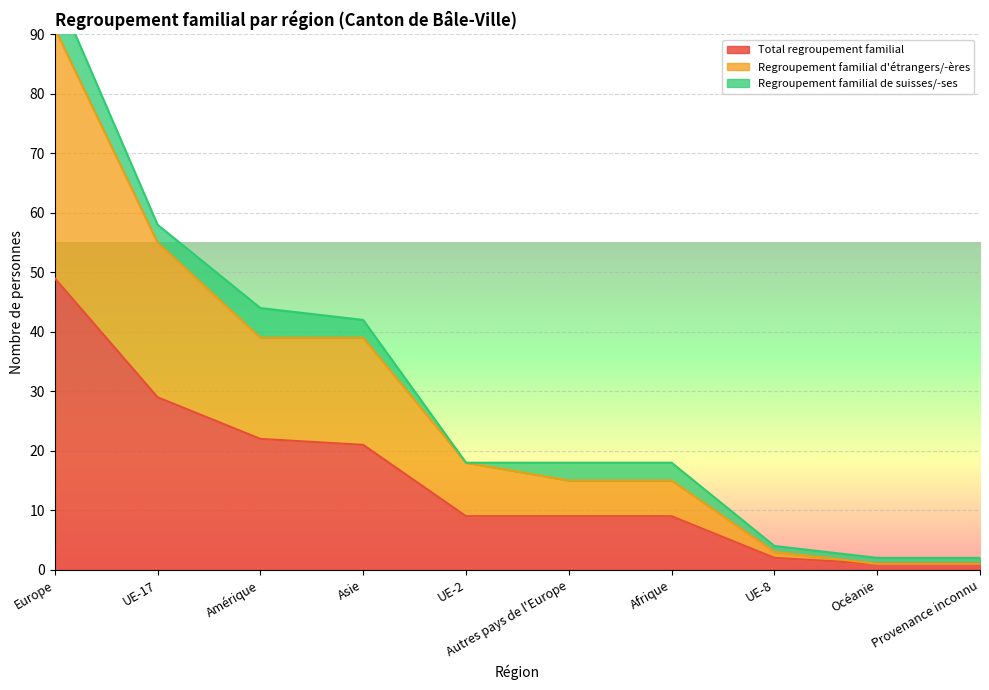

What position from the right is Autres pays de l'Europe?

5